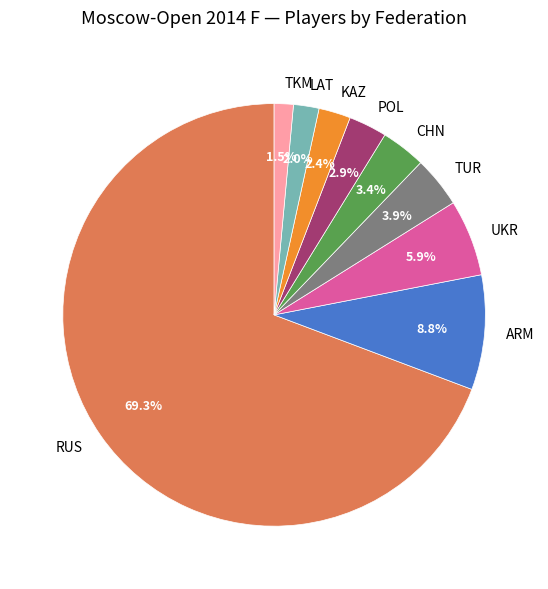

Approximately how many times larger is the value at ARM compared to TUR?

2.3